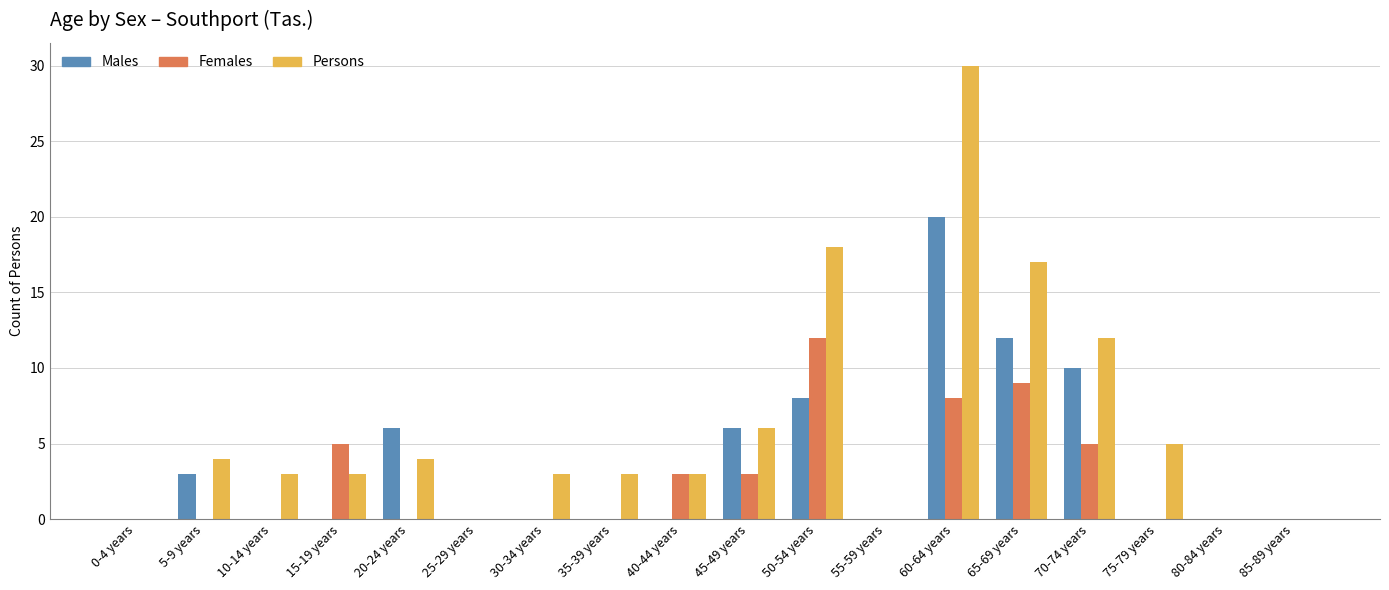

Which category has the highest value in the Males series?

60-64 years